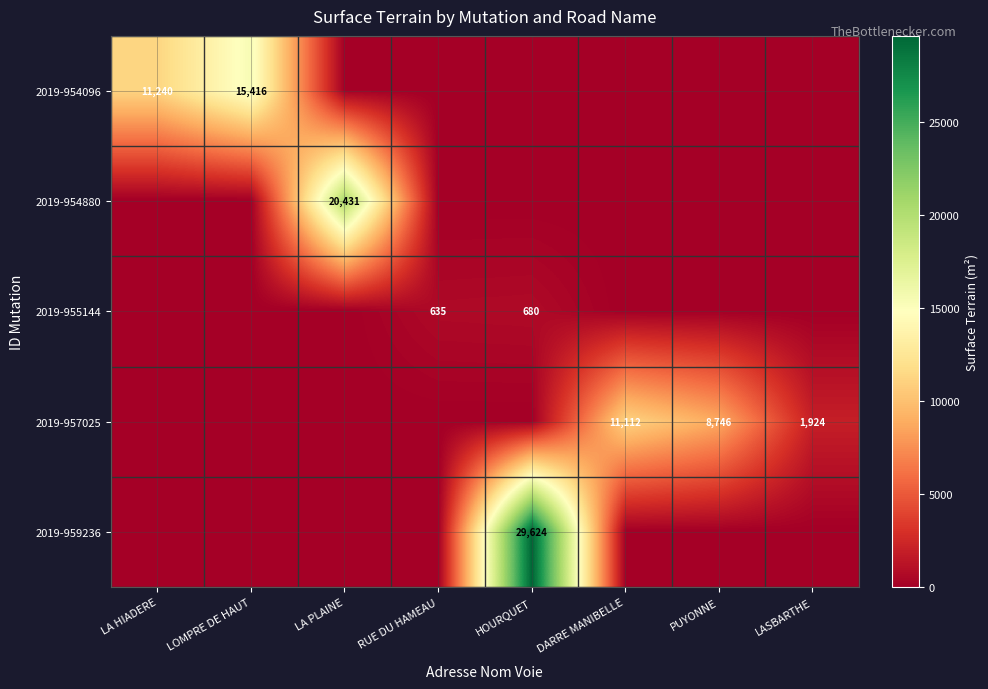

Is it true that 2019-954880 equals 31710 at LA PLAINE?

False